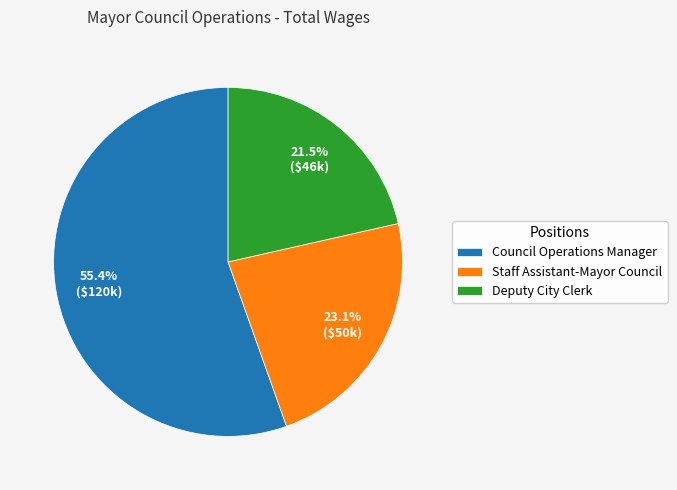

Count the number of slices in the pie.

3